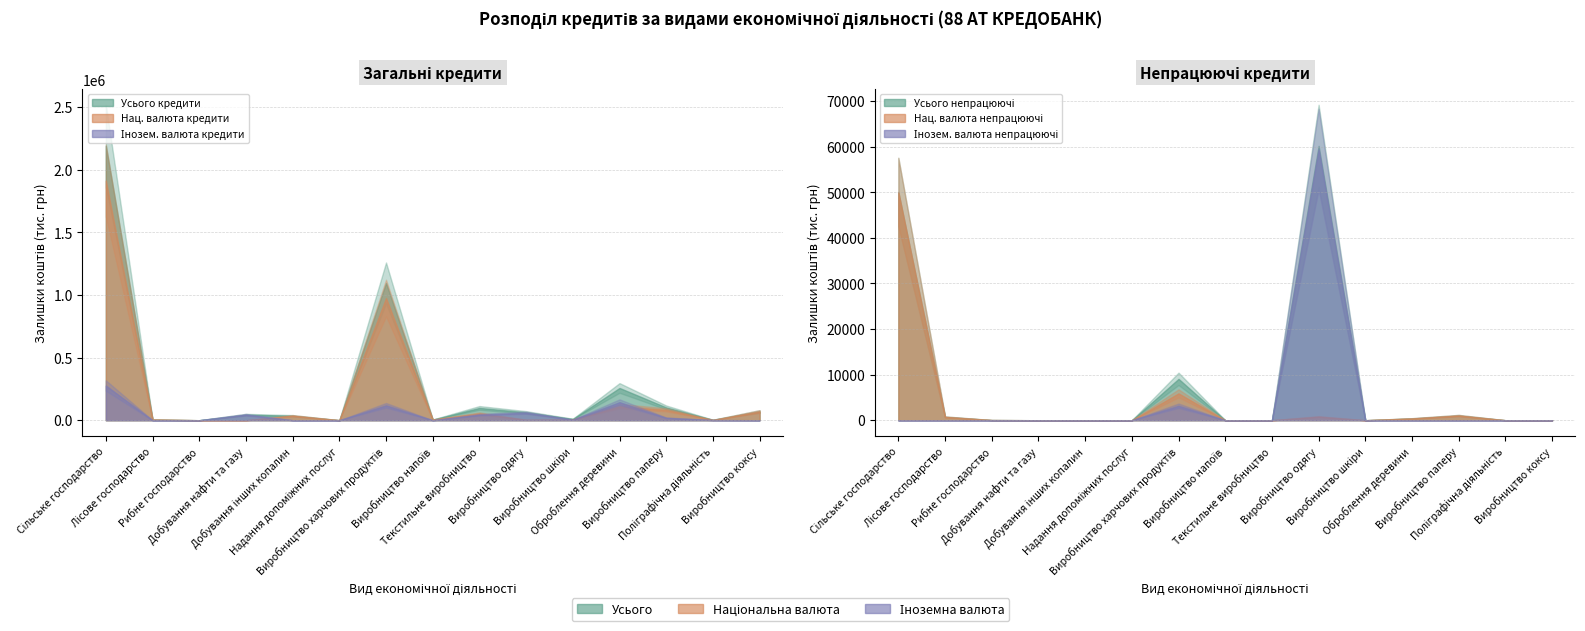

Rank the series at Поліграфічна діяльність from lowest to highest value.

Усього непрацюючі, Нац. валюта непрацюючі, Інозем. валюта непрацюючі, Інозем. валюта кредити, Нац. валюта кредити, Усього кредити